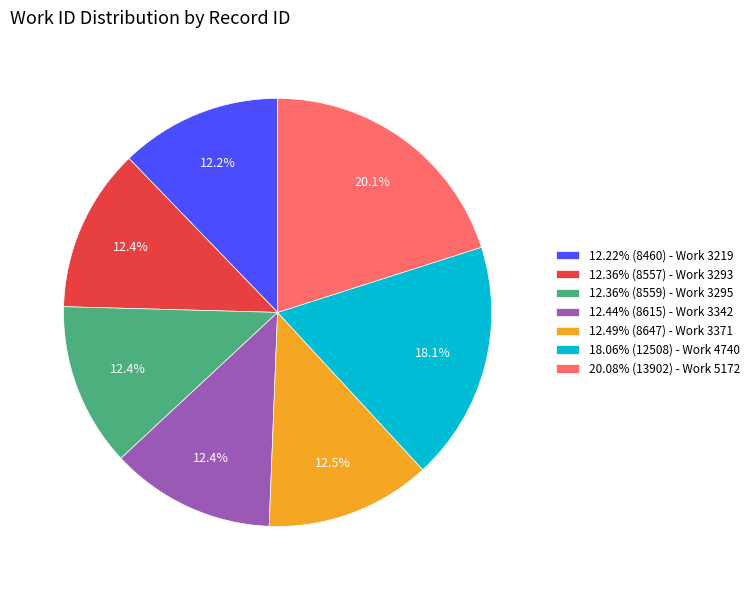

How many segments does this pie chart have?

7